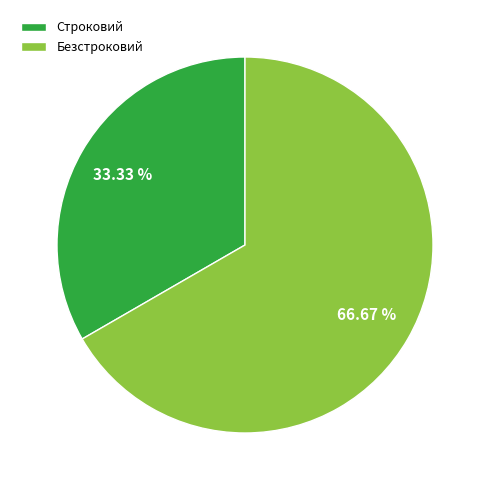

What is the ratio of the value at Безстроковий to the value at Строковий?

2.0